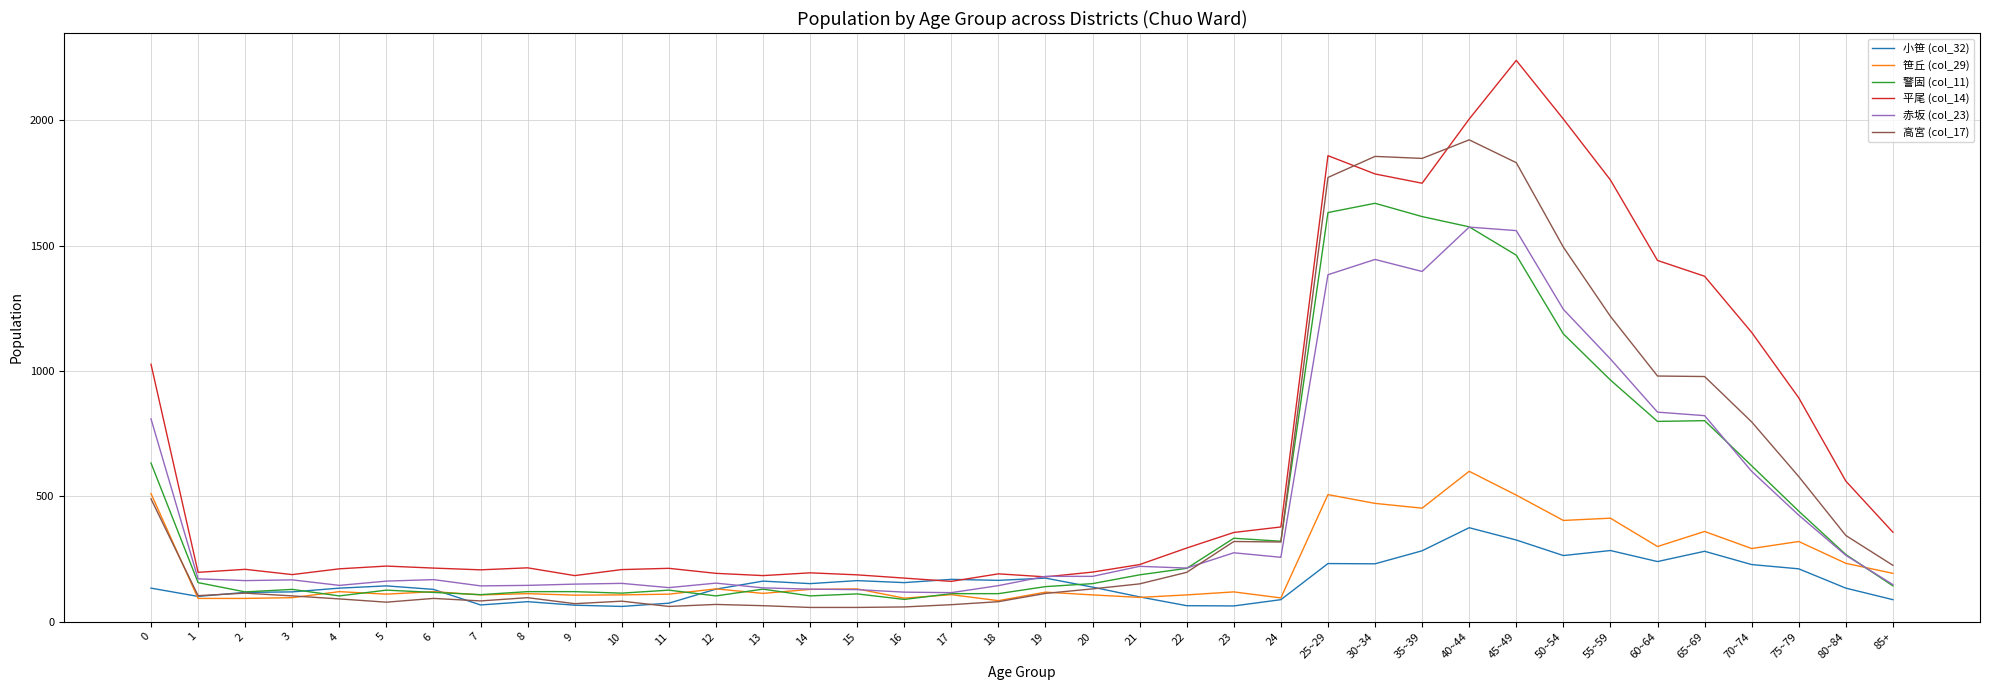

True or false: 赤坂 (col_23) and 小笹 (col_32) cross at least once.

True